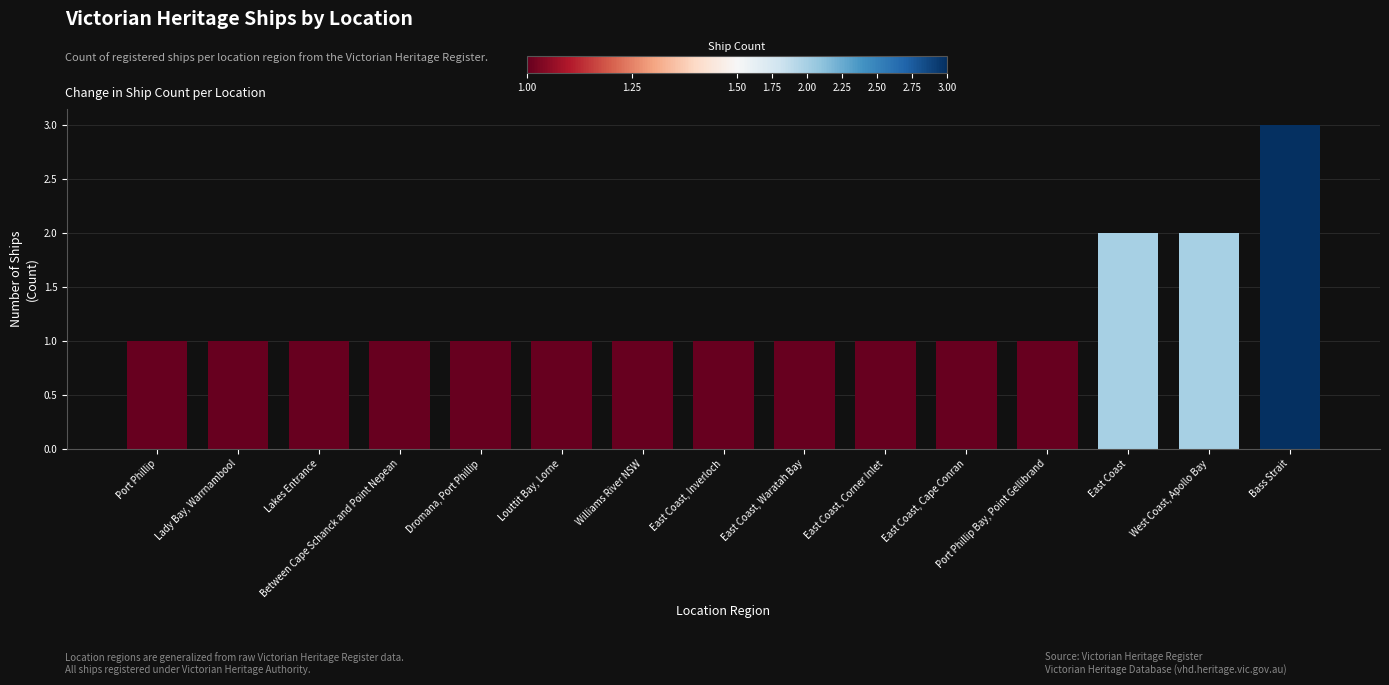

The chart shows a value of 1 at Lakes Entrance. True or false?

True